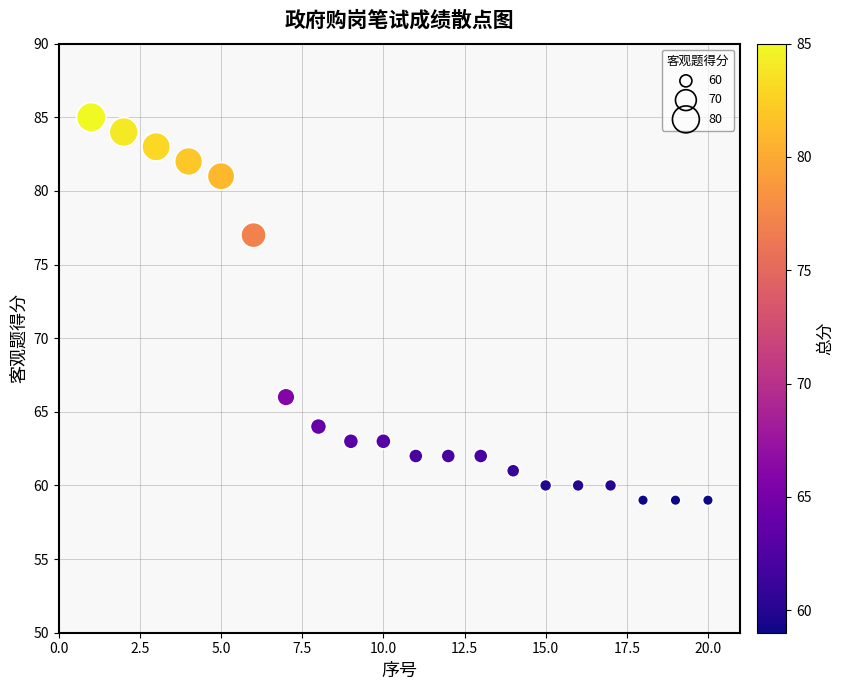

What is the range of X values (max minus min)?

19